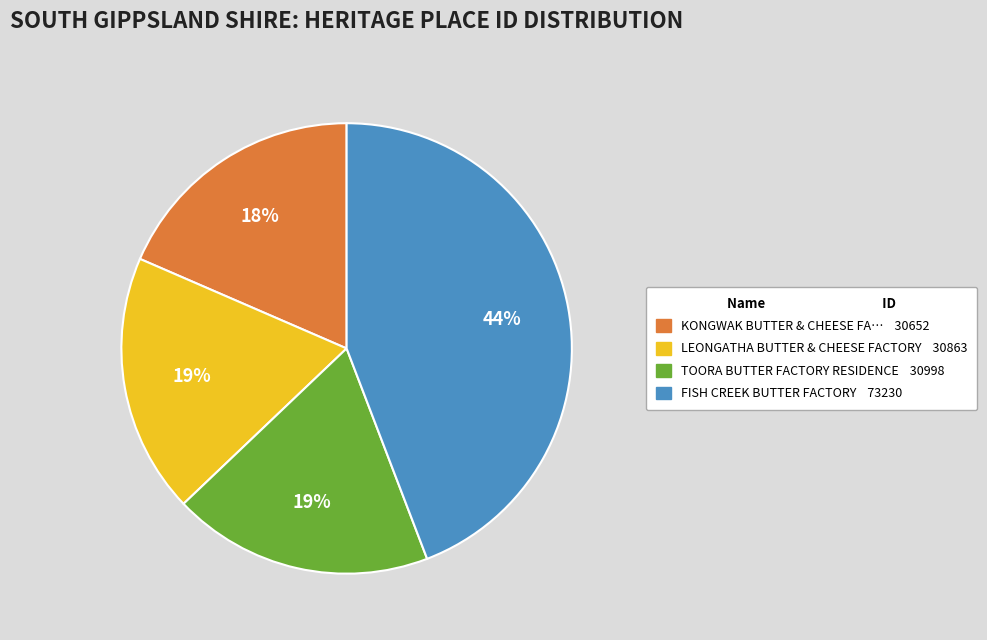

To the nearest percent, what is the average slice percentage?

25%